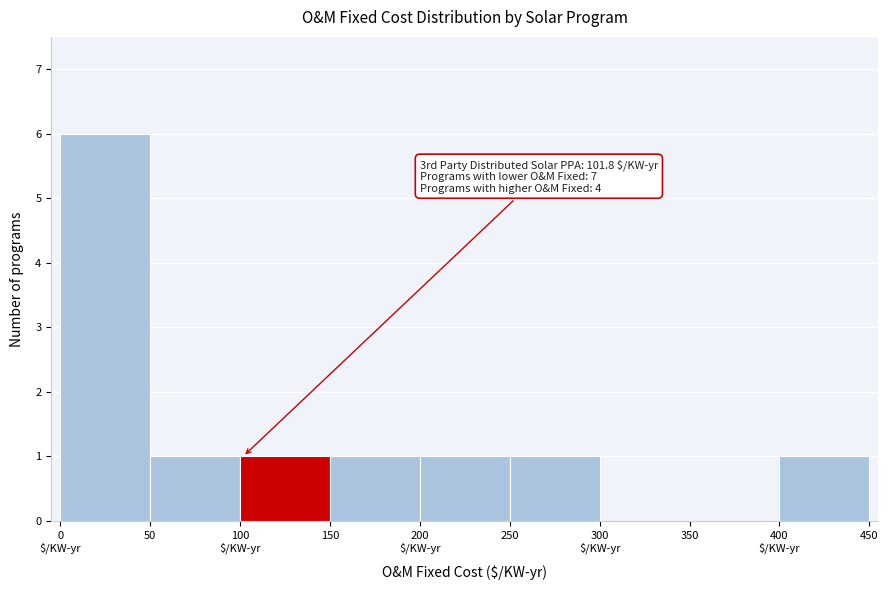

What is the sum of all values?

12